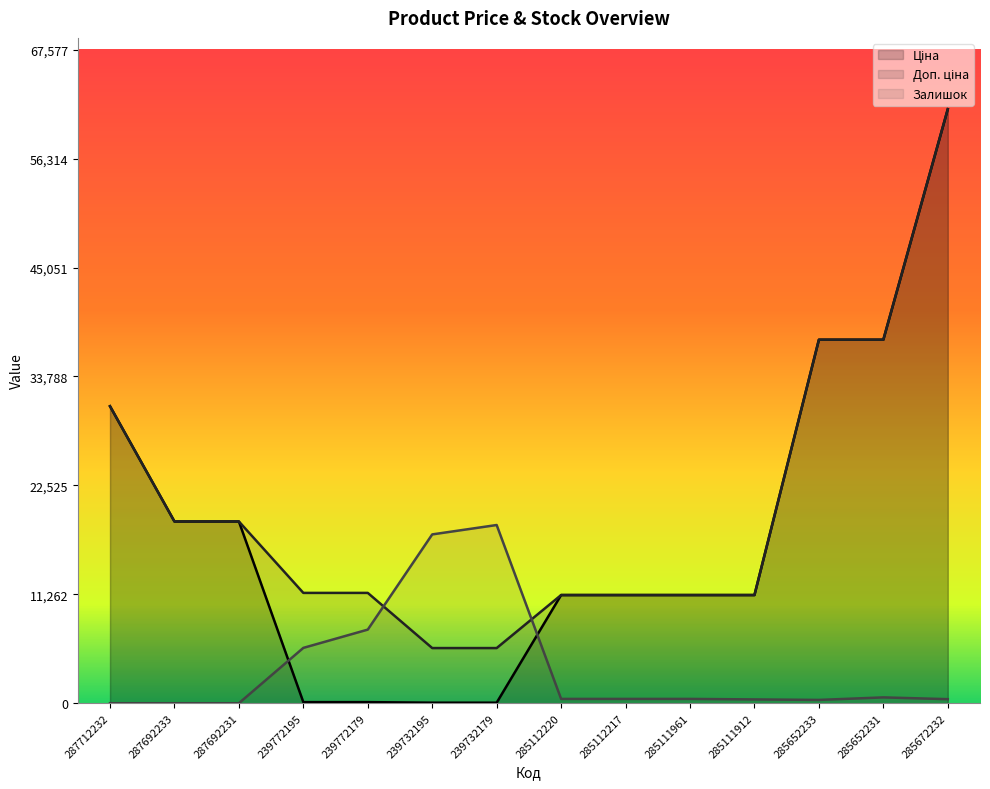

What is the label of the 3rd point from the right?

285652233